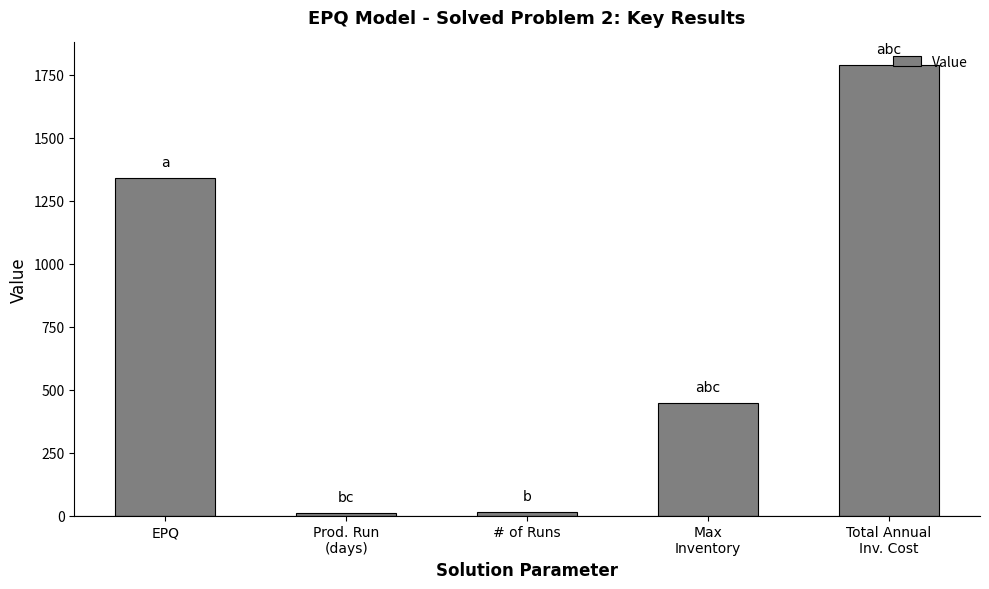

The value at Max
Inventory is 214.0. True or false?

False